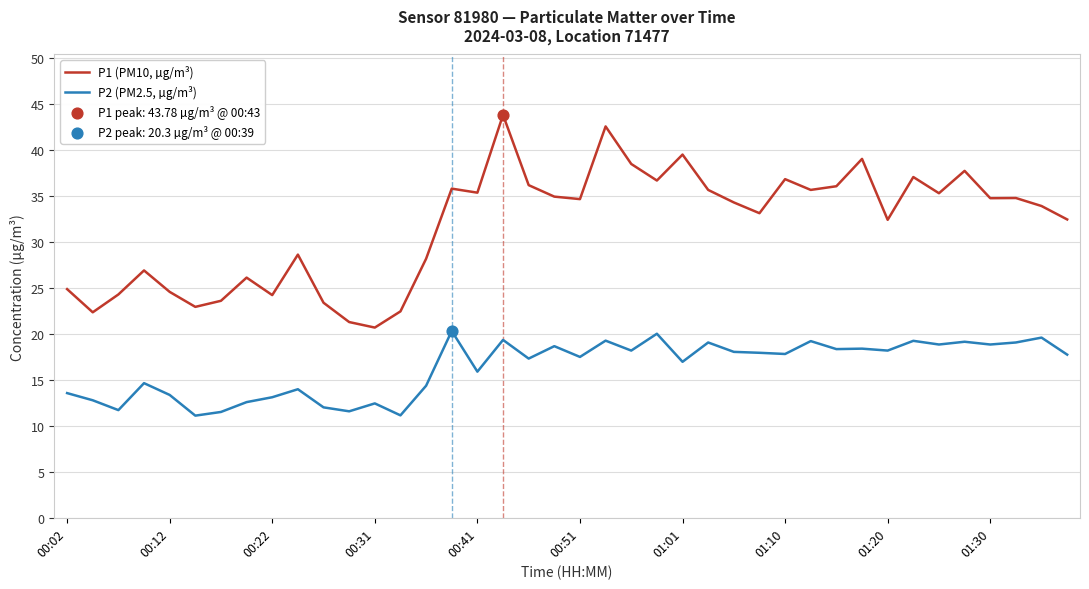

Which series has the largest total across all categories?

P1 (PM10, µg/m³)